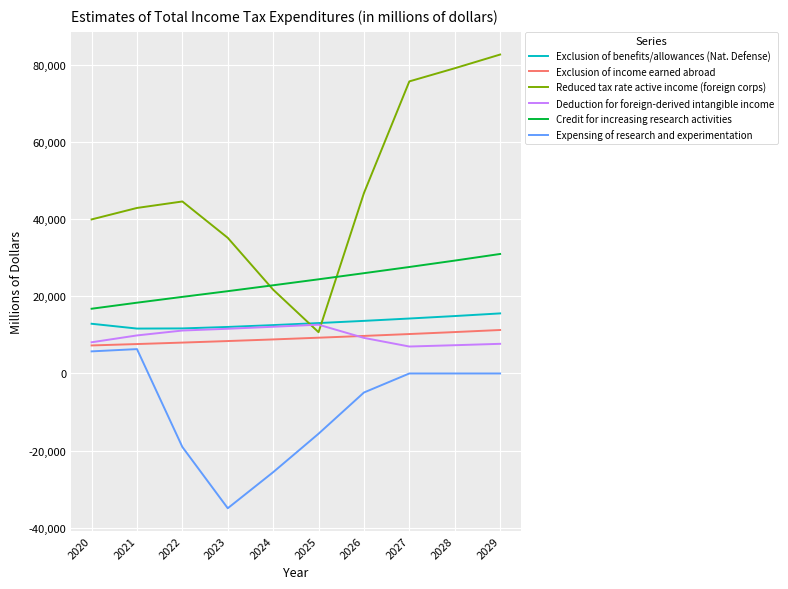

True or false: Exclusion of income earned abroad and Reduced tax rate active income (foreign corps) cross at least once.

False